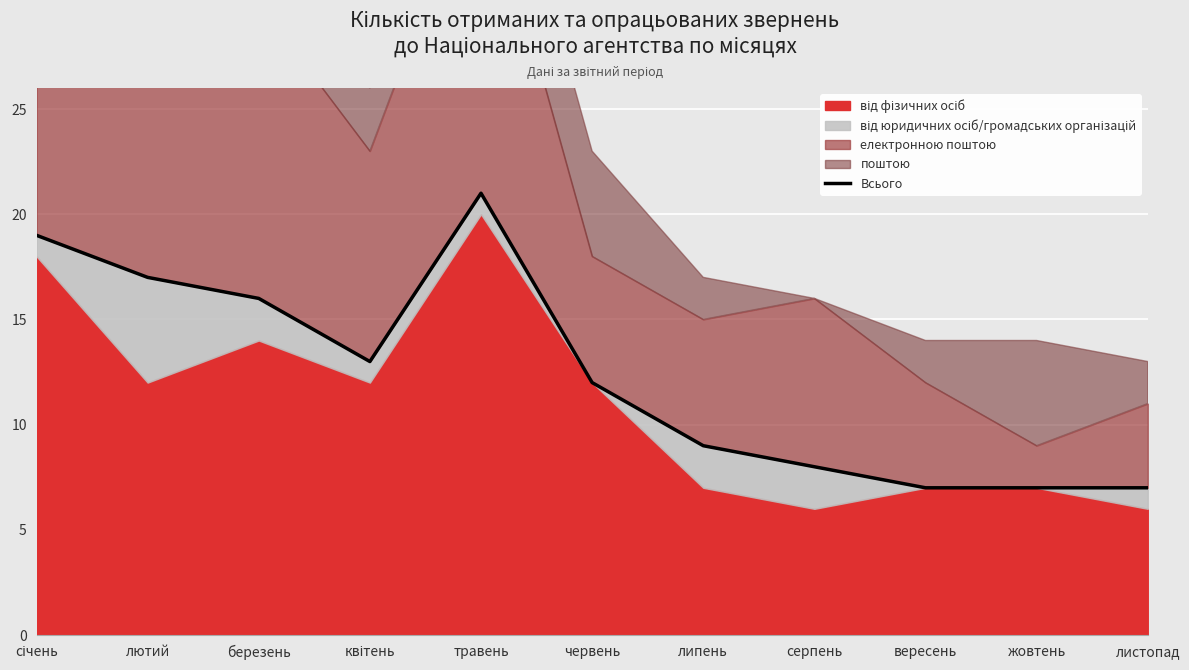

What is the change in value from січень to квітень?

-6